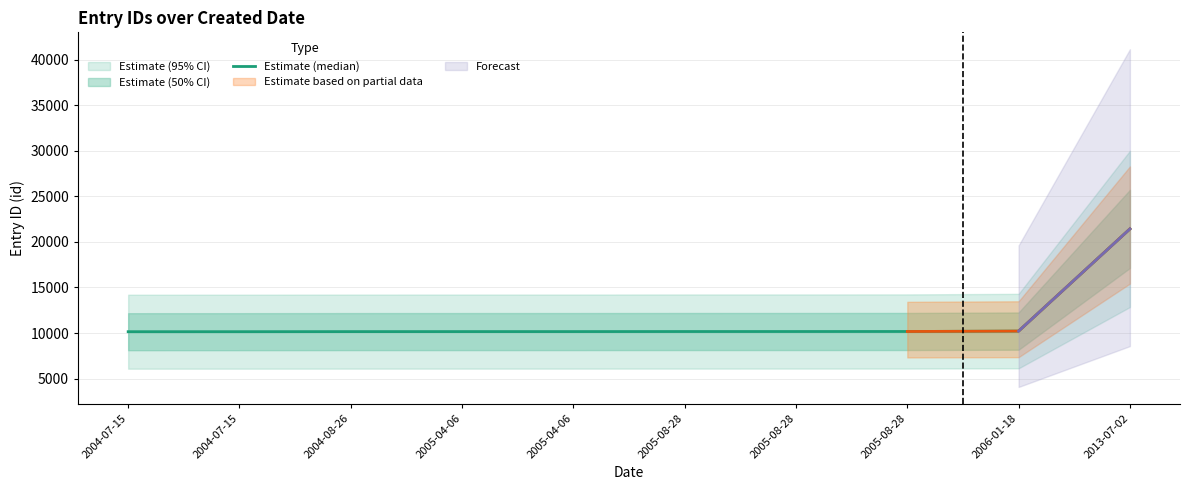

True or false: the data has more than 0 interior local peaks.

False